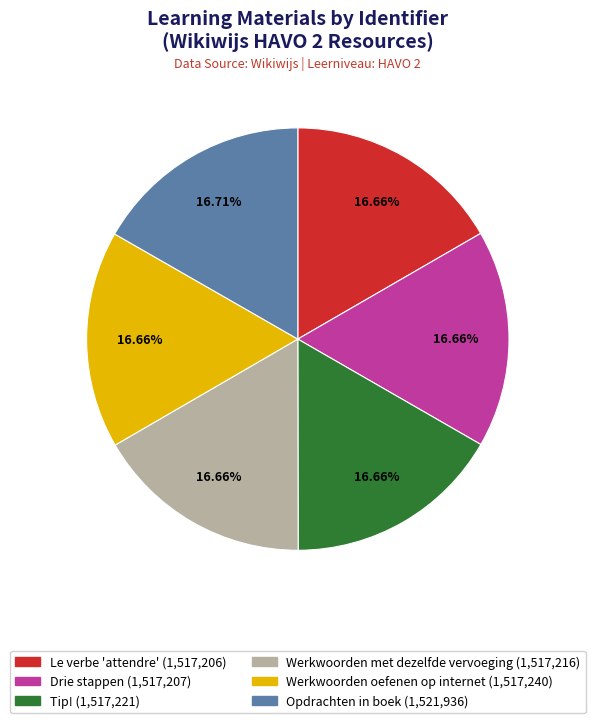

How many segments does this pie chart have?

6